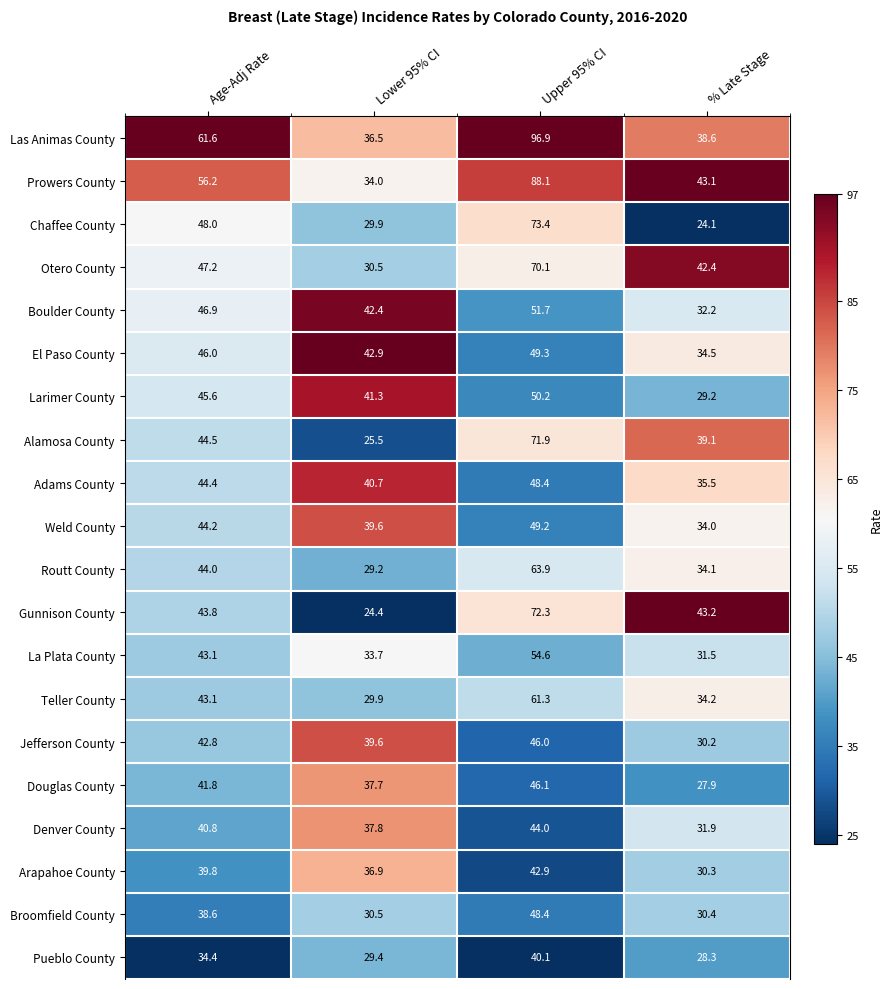

Is it true that Larimer County equals 8.6 at Lower 95% CI?

False